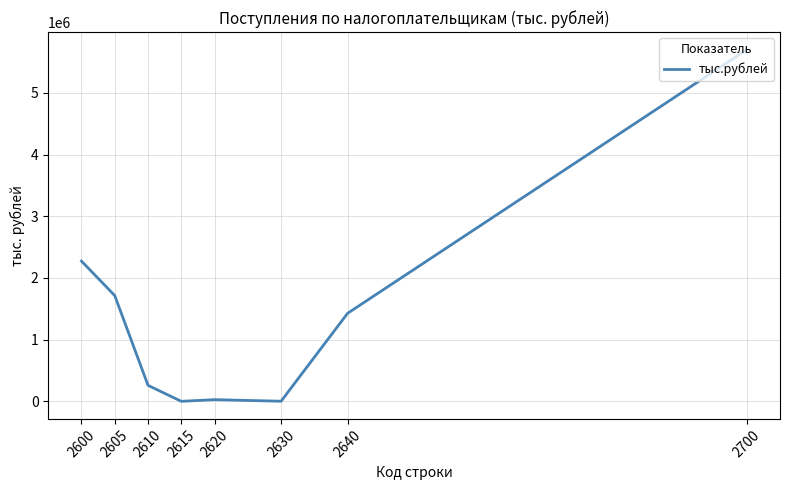

True or false: the data has more than 2 interior local peaks.

False